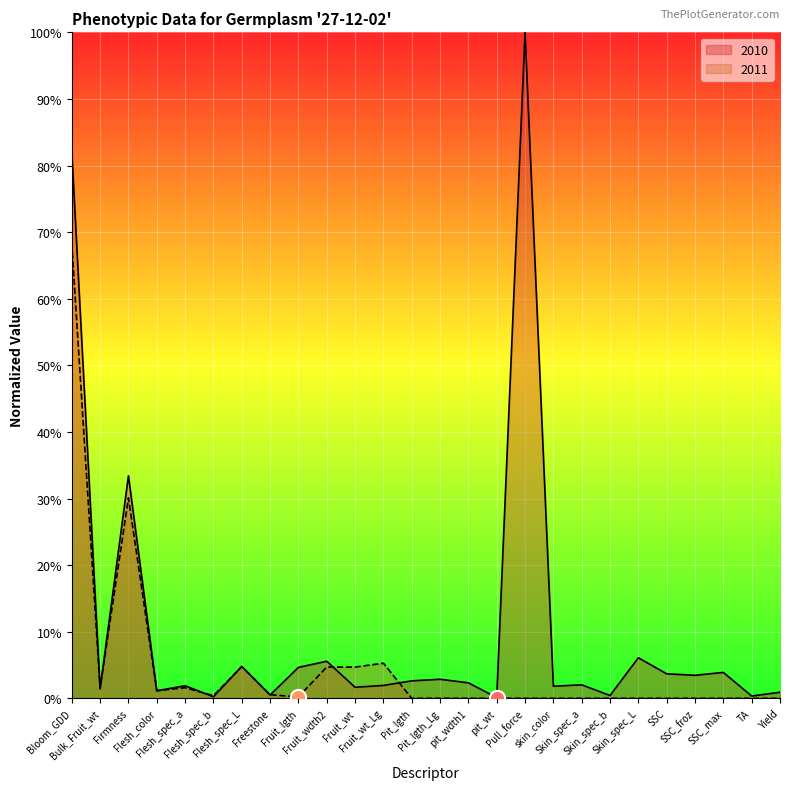

Which series reaches the maximum Y coordinate?

2010